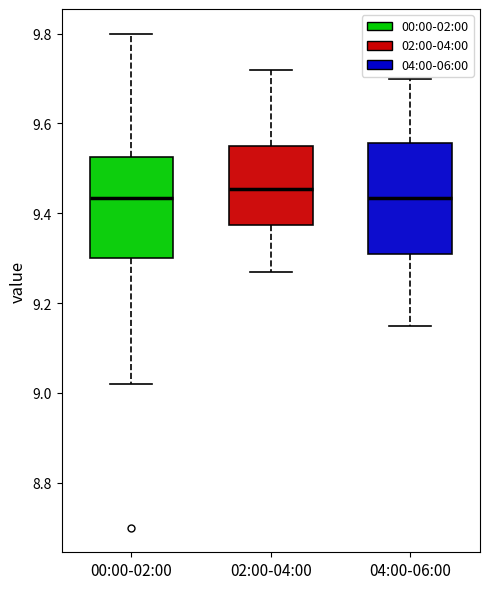

Reading left to right, read every box against the y-axis: the position of its median line, the range the box covers, and the ends of its whiskers. The values are not printed on the chart, so give them approximately, as read against the axis.

00:00-02:00: median 9.44, box 9.30 to 9.52, whiskers 9.02 to 9.80
02:00-04:00: median 9.46, box 9.38 to 9.56, whiskers 9.28 to 9.72
04:00-06:00: median 9.44, box 9.32 to 9.56, whiskers 9.16 to 9.70